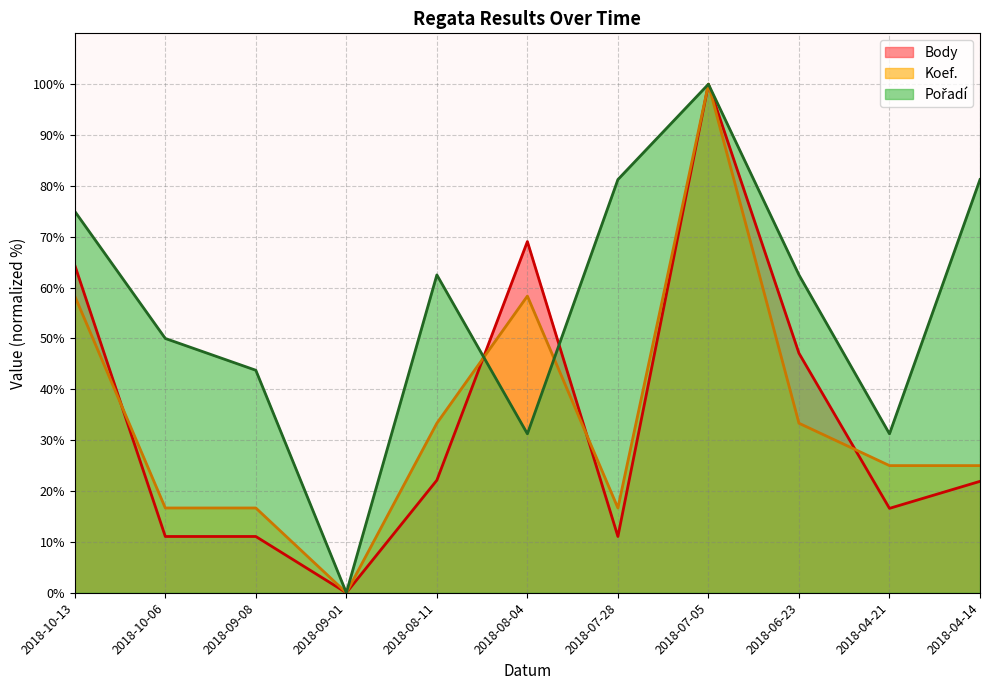

Reading left to right, transcribe all the data shown in this chart.

Body: 2018-10-13=64.4	2018-10-06=11.1	2018-09-08=11.1	2018-09-01=0.0	2018-08-11=22.1	2018-08-04=69.1	2018-07-28=11.1	2018-07-05=100.0	2018-06-23=47.1	2018-04-21=16.6	2018-04-14=21.9
Koef.: 2018-10-13=58.3	2018-10-06=16.7	2018-09-08=16.7	2018-09-01=0.0	2018-08-11=33.3	2018-08-04=58.3	2018-07-28=16.7	2018-07-05=100.0	2018-06-23=33.3	2018-04-21=25.0	2018-04-14=25.0
Pořadí: 2018-10-13=75.0	2018-10-06=50.0	2018-09-08=43.8	2018-09-01=0.0	2018-08-11=62.5	2018-08-04=31.2	2018-07-28=81.2	2018-07-05=100.0	2018-06-23=62.5	2018-04-21=31.2	2018-04-14=81.2